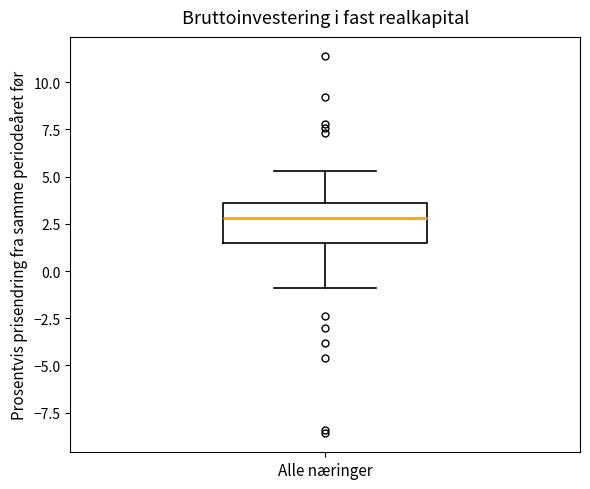

Read this box plot against the y-axis: the position of the median line, the range covered by the box, and the ends of both whiskers. The values are not printed on the chart, so give them approximately, as read against the axis.

median 3.0, box 1.5 to 3.5, whiskers -1.0 to 5.5